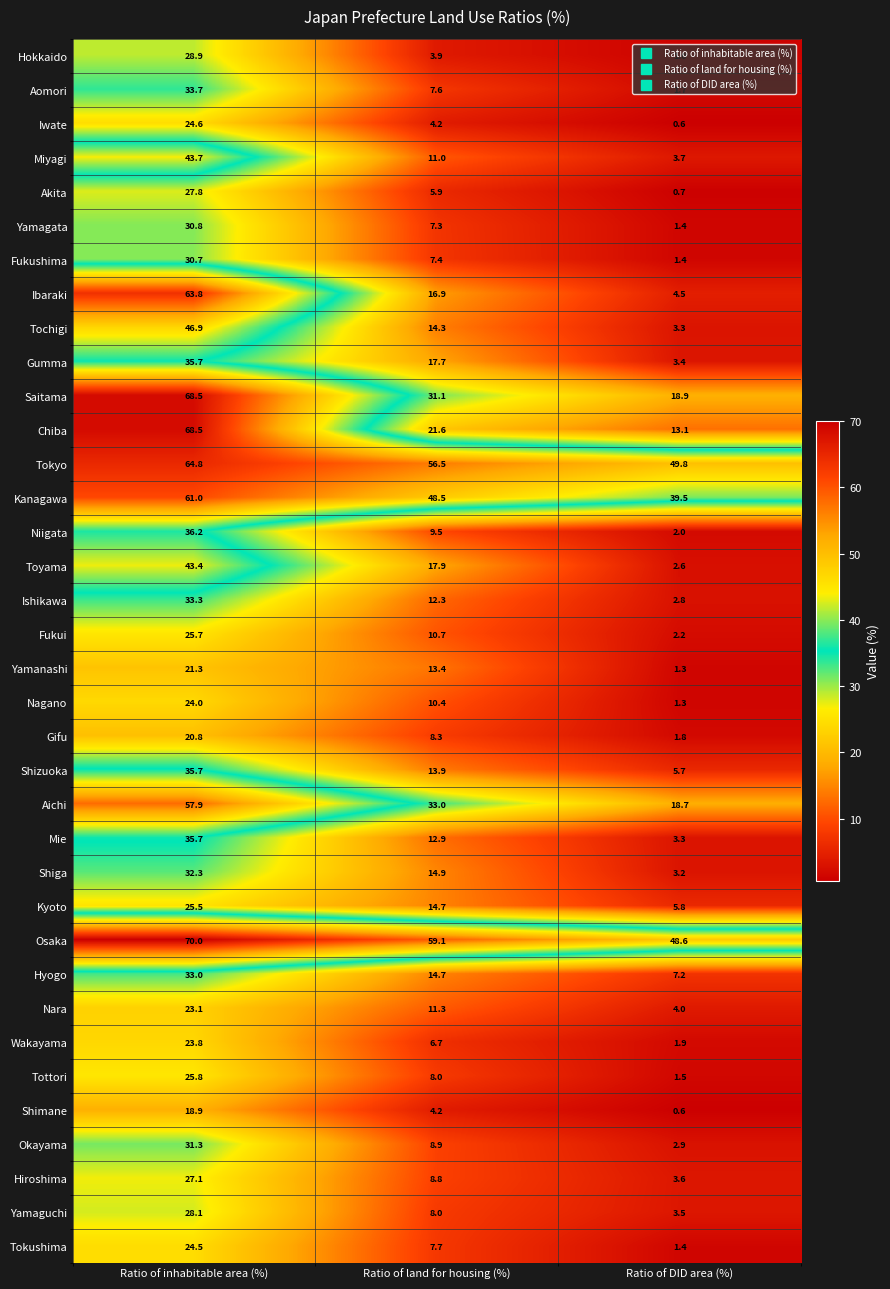

Which series has the largest range (max minus min)?

Ibaraki